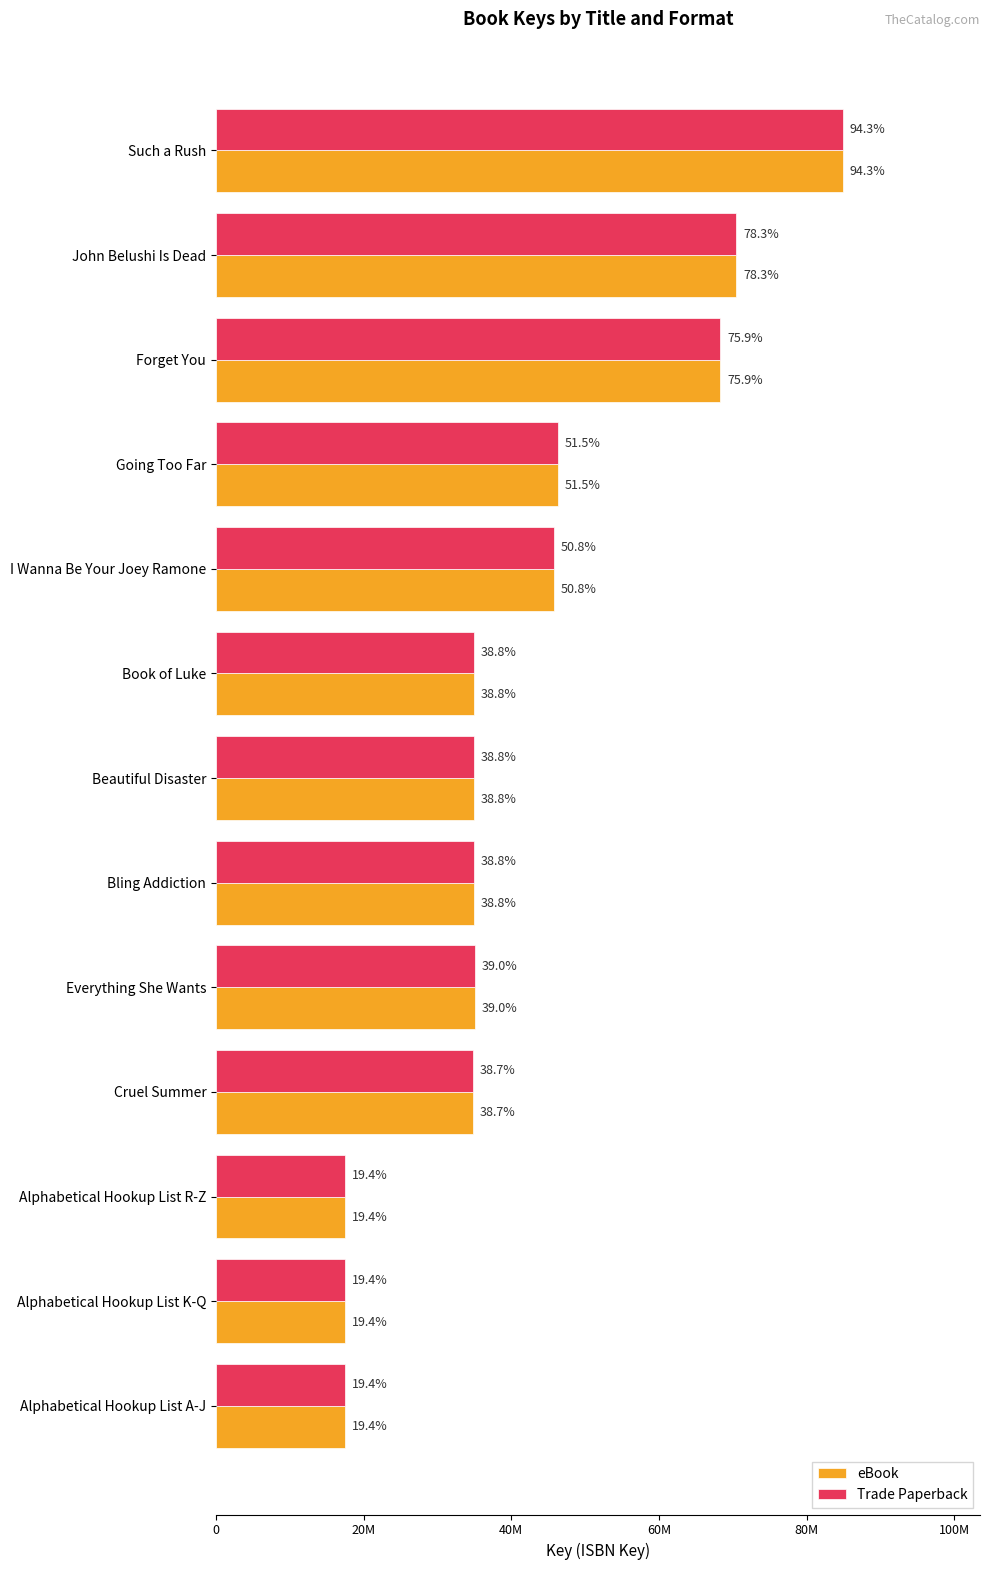

What is the sum of all eBook values?

542945738